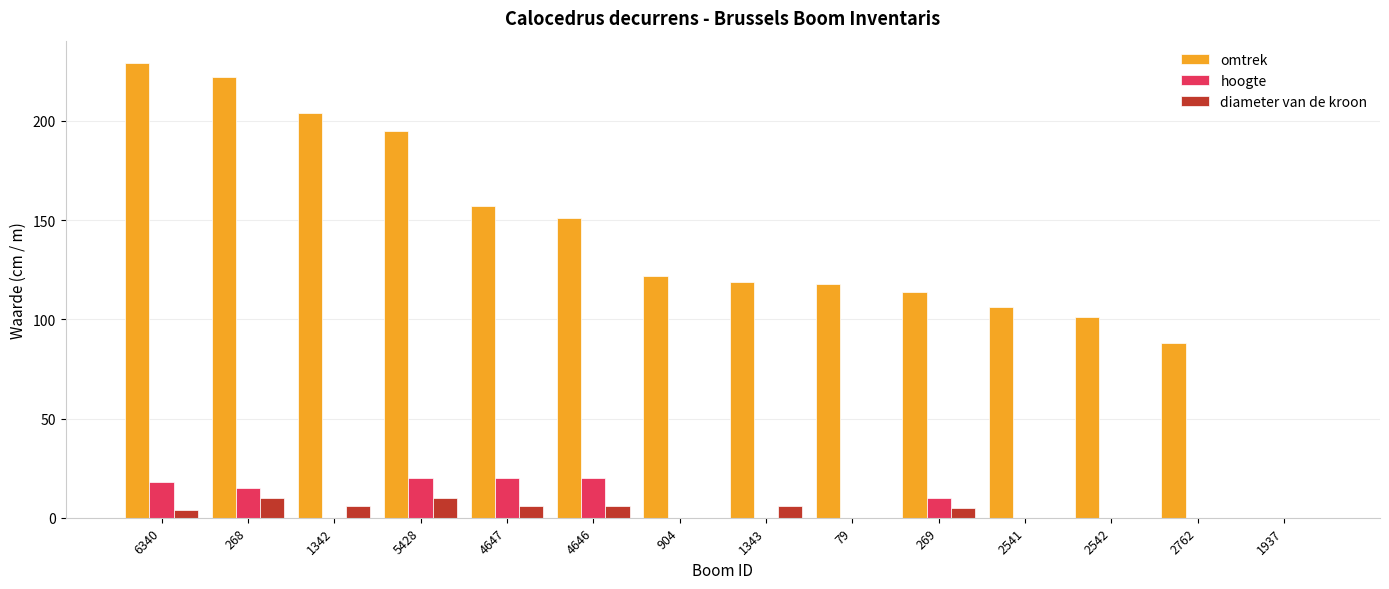

What is the maximum value shown in the chart?

229